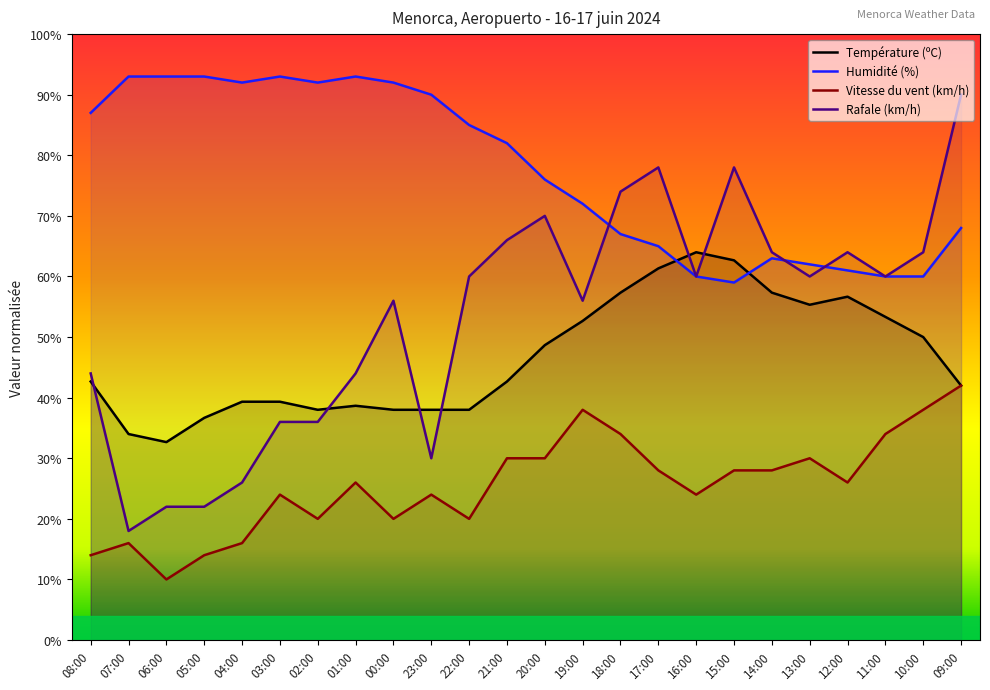

The value of Température (ºC) at 21:00 is 42.7. True or false?

True